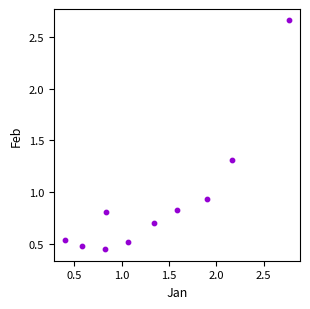

What is the range of X values (max minus min)?

2.4